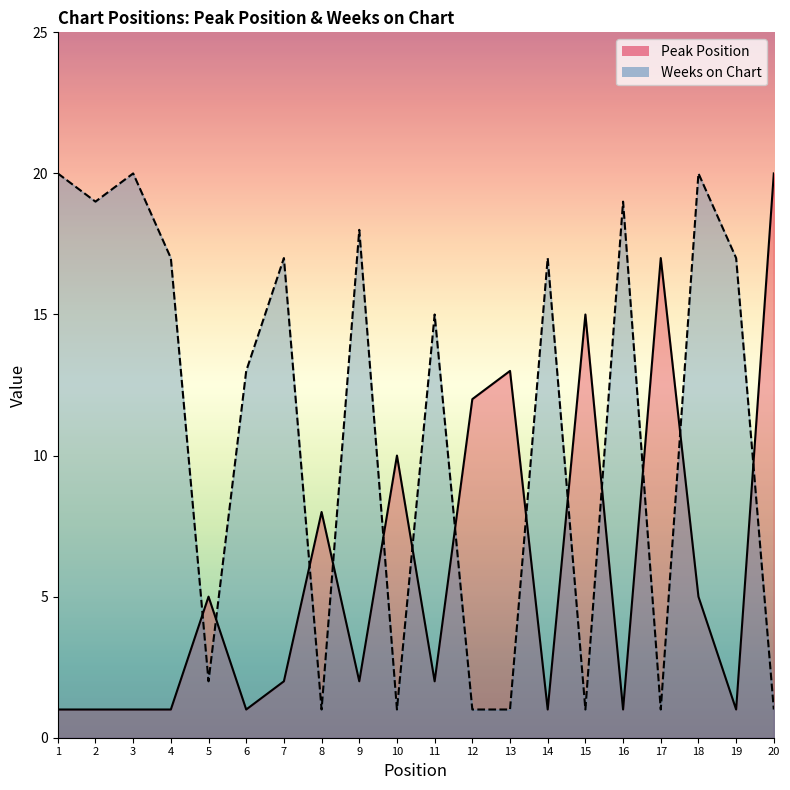

Is it true that Weeks on Chart equals 19 at 2?

True